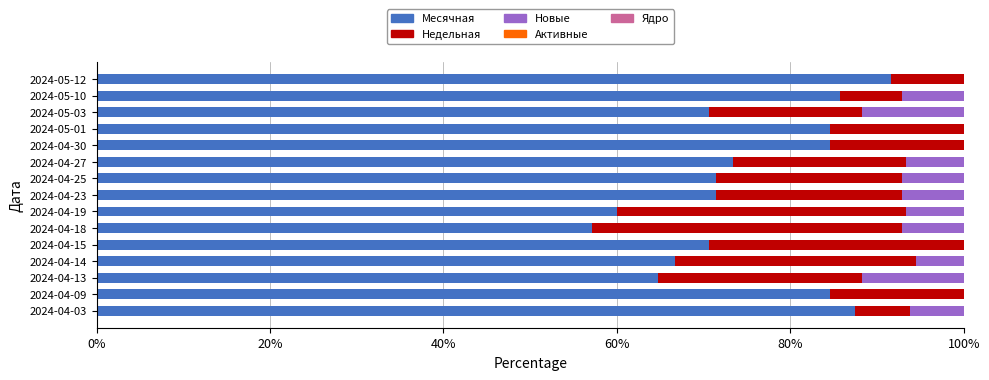

At which label does Месячная reach its peak?

2024-05-12